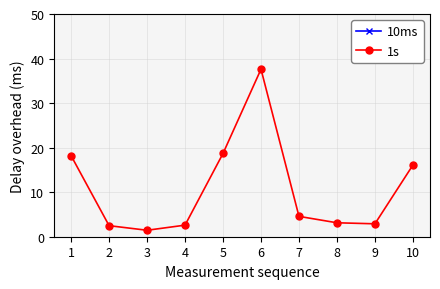

What is the value of the 1s point at the 4th from the left?

2.6